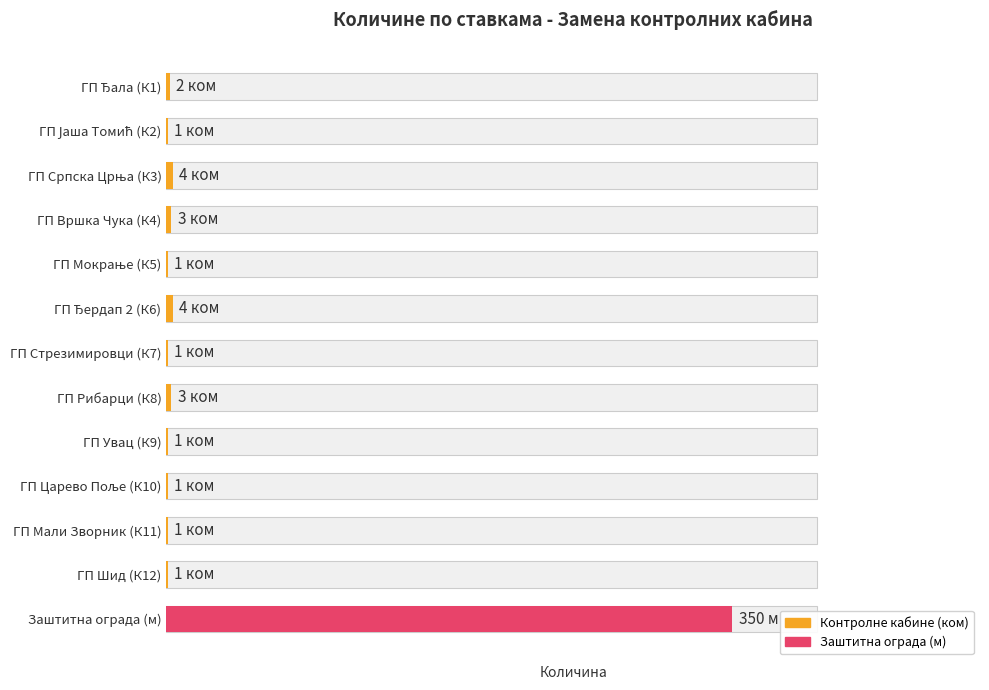

Rank the categories by value from highest to lowest.

Заштитна ограда (м), ГП Српска Црња (К3), ГП Ђердап 2 (К6), ГП Вршка Чука (К4), ГП Рибарци (К8), ГП Ђала (К1), ГП Јаша Томић (К2), ГП Мокрање (К5), ГП Стрезимировци (К7), ГП Увац (К9), ГП Царево Поље (К10), ГП Мали Зворник (К11), ГП Шид (К12)